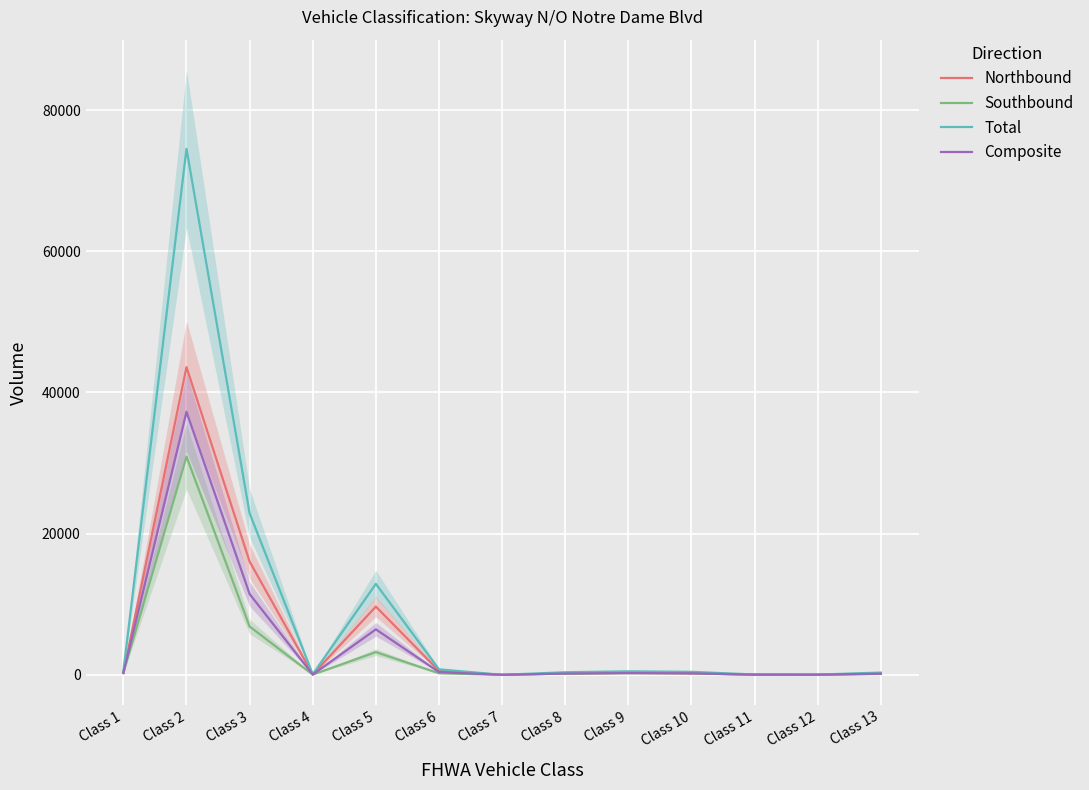

Is it true that Northbound equals 166.7 at Class 9?

False